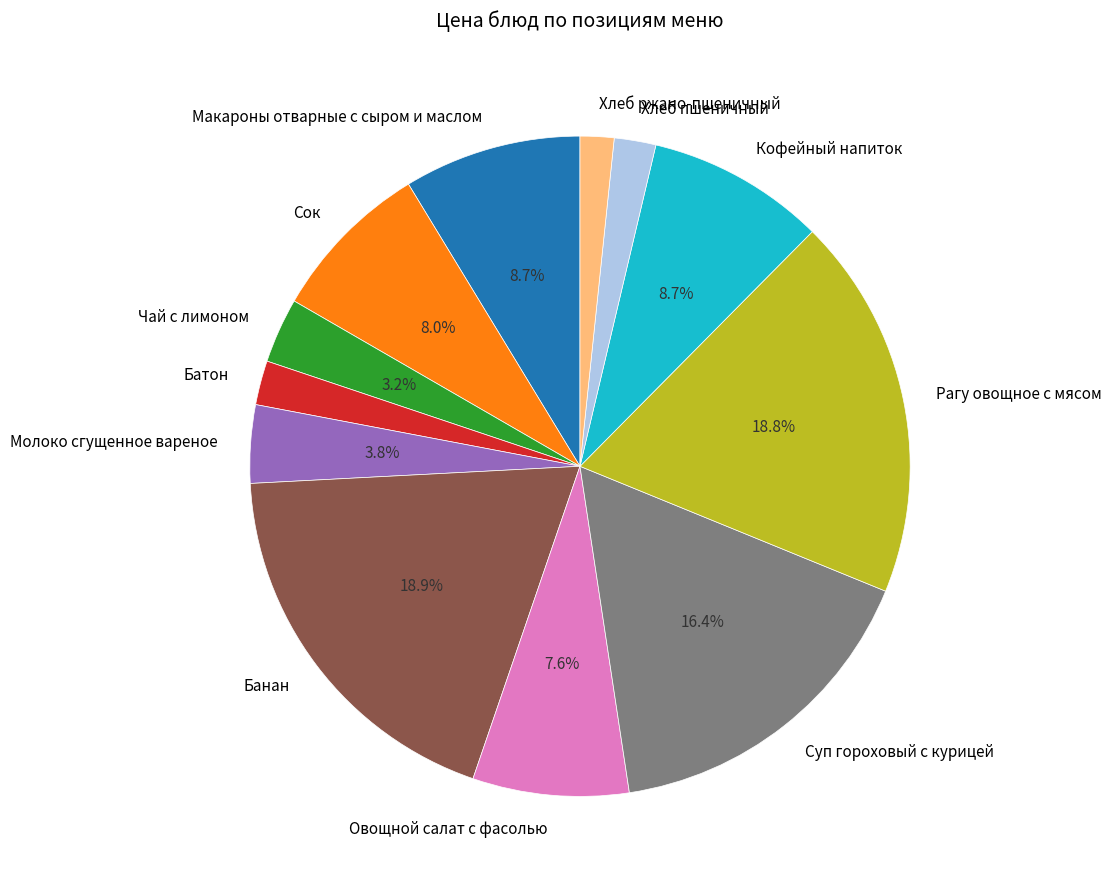

What is the total percentage of Суп гороховый с курицей and Рагу овощное с мясом?

35.2%